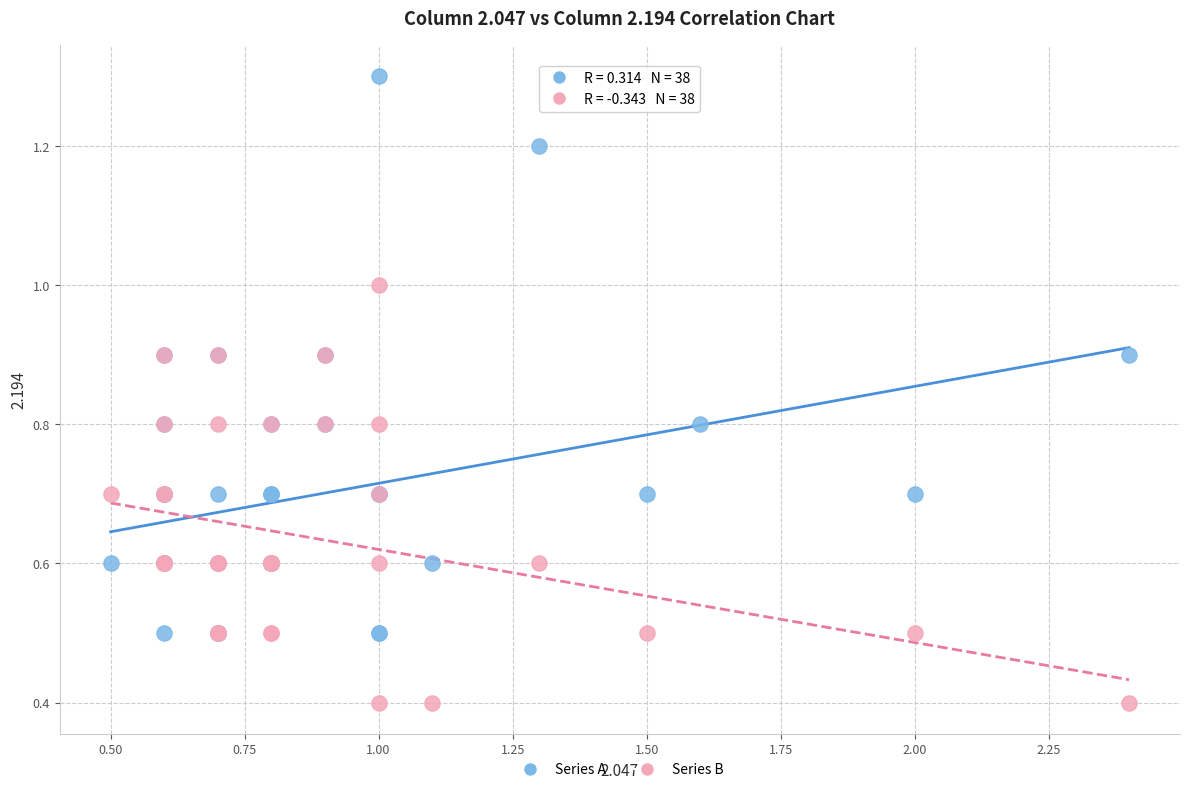

What are all the series names shown in the legend?

Series A, Series B